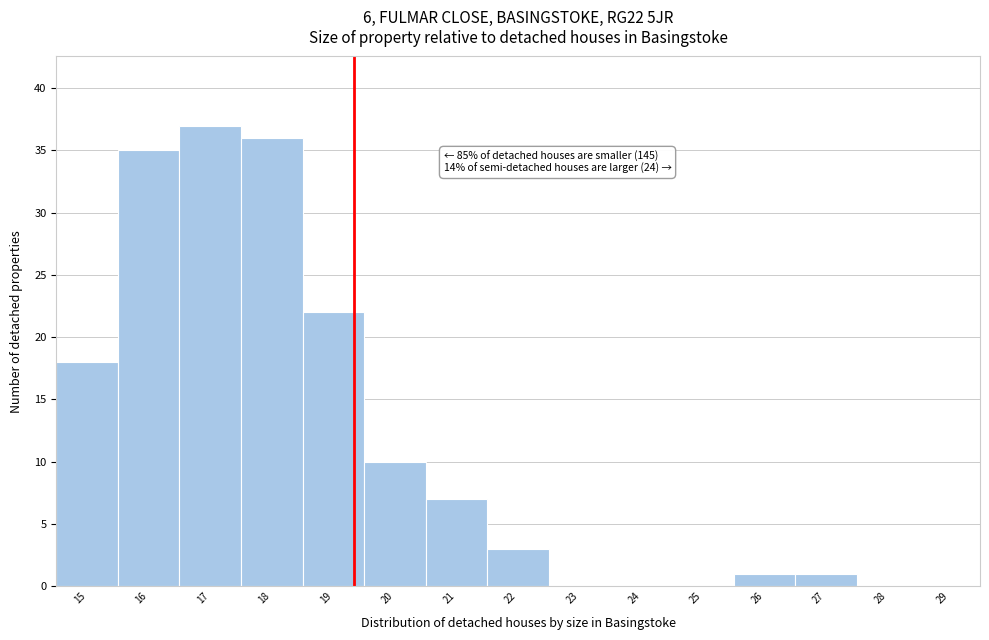

Between 26 and 24, which is larger?

26